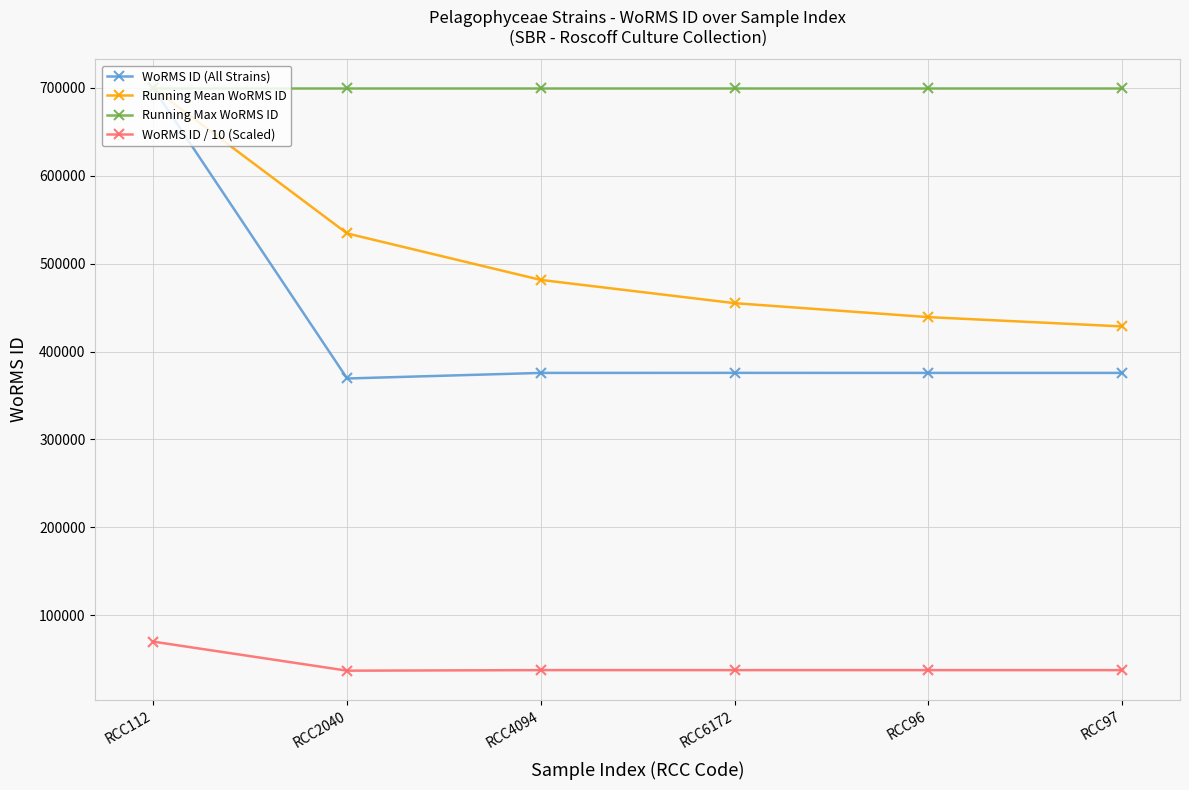

What is the total value across all series at RCC96?

1551851